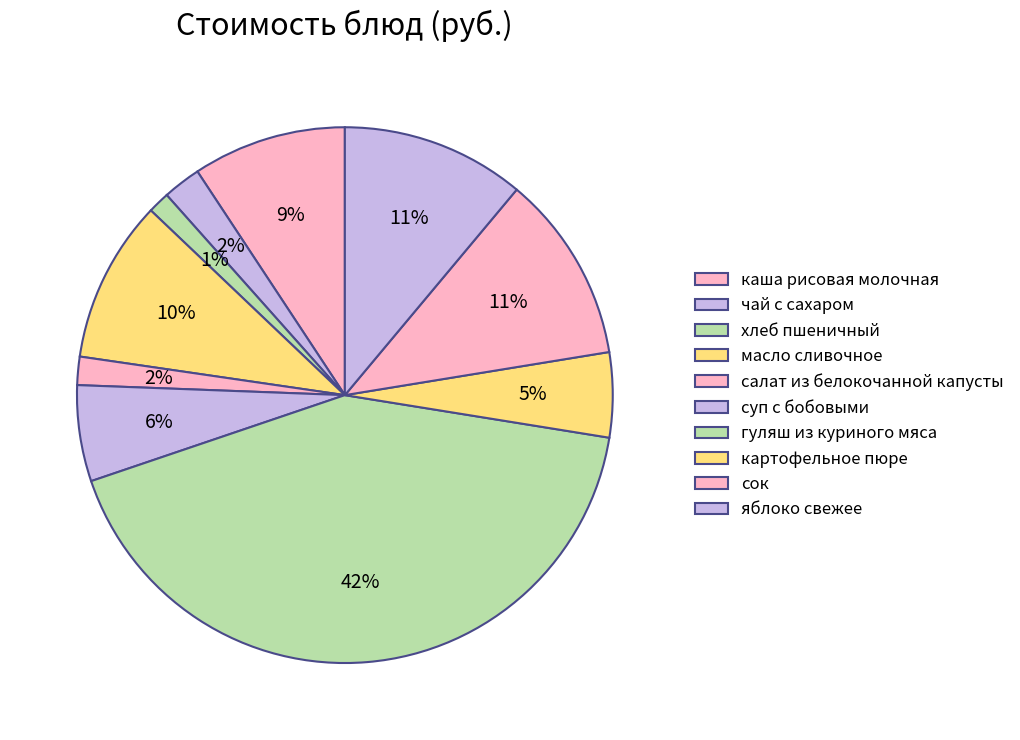

To the nearest percent, what is the difference between the каша рисовая молочная and картофельное пюре slice percentages?

4%